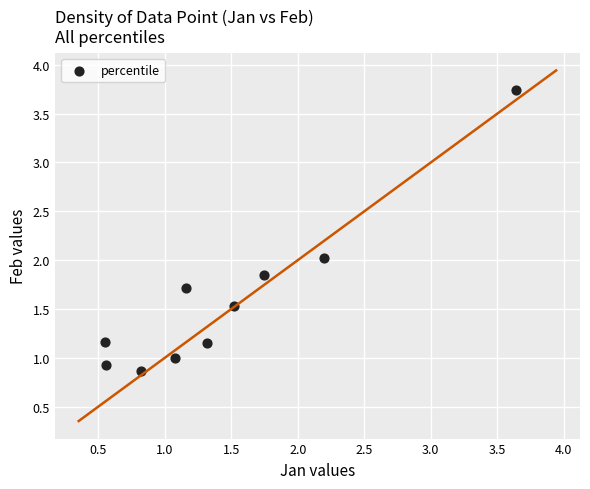

What is the average Y value?

1.6